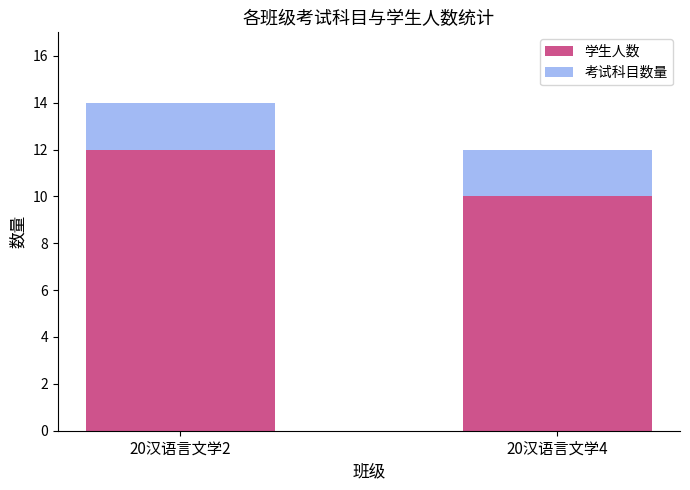

At which label does 学生人数 reach its peak?

20汉语言文学2